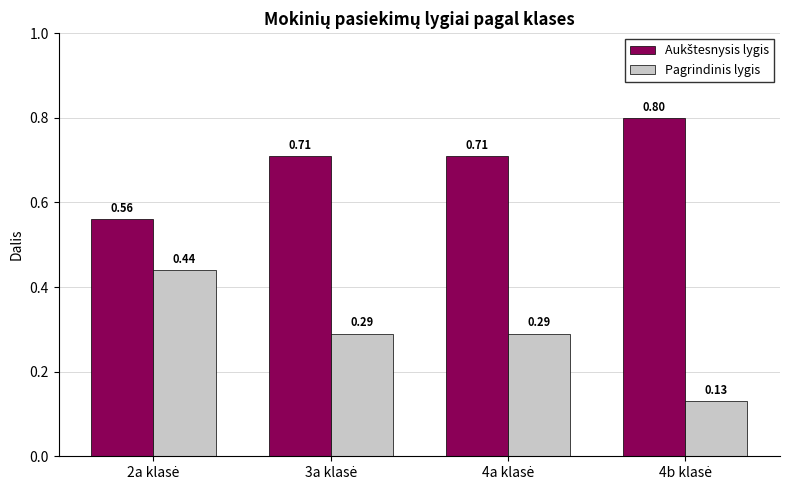

At how many categories does at least one series exceed 0?

4